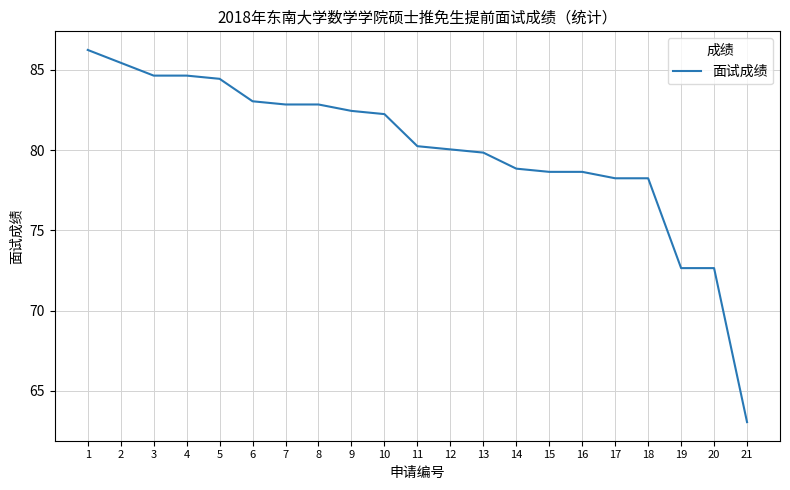

Read the value at 11.

80.2